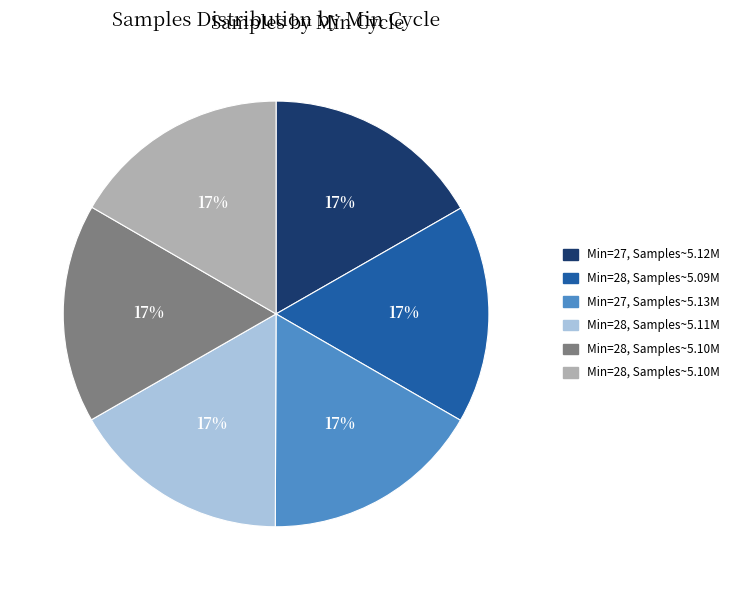

Is there any slice that represents more than half of the pie?

No